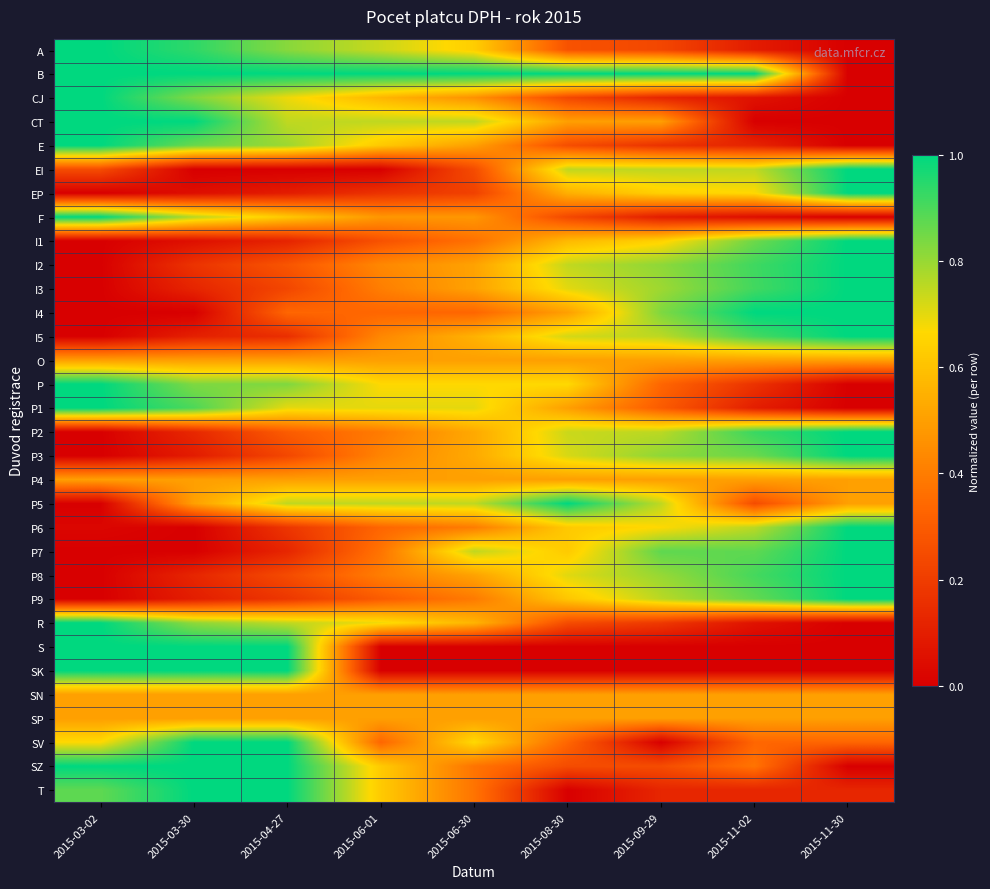

Which series has the largest range (max minus min)?

A